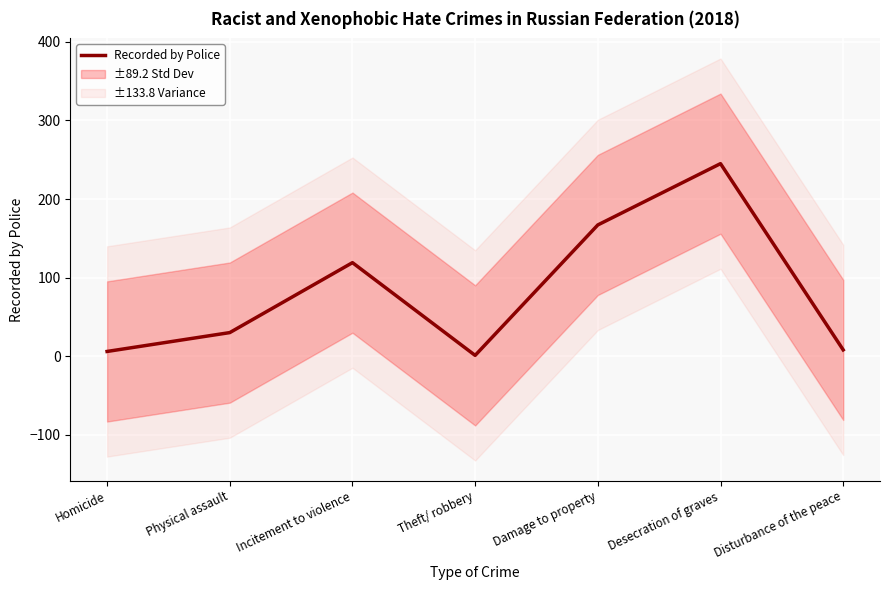

How many lines are shown in the chart?

1